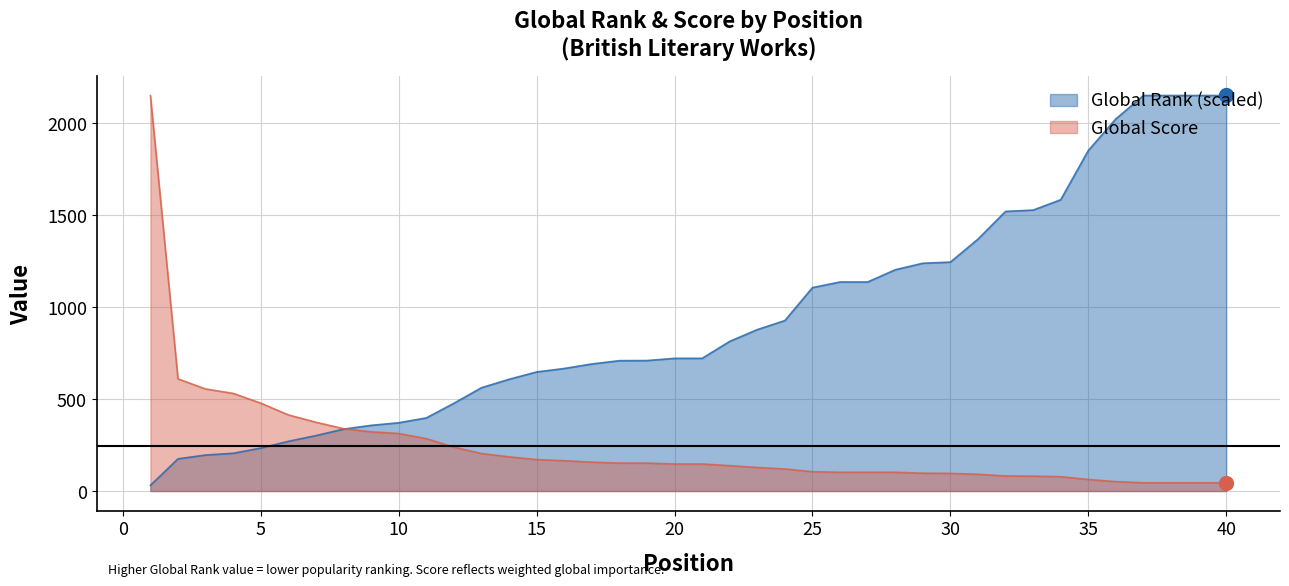

What is the average value of the Global Score series?

242.7